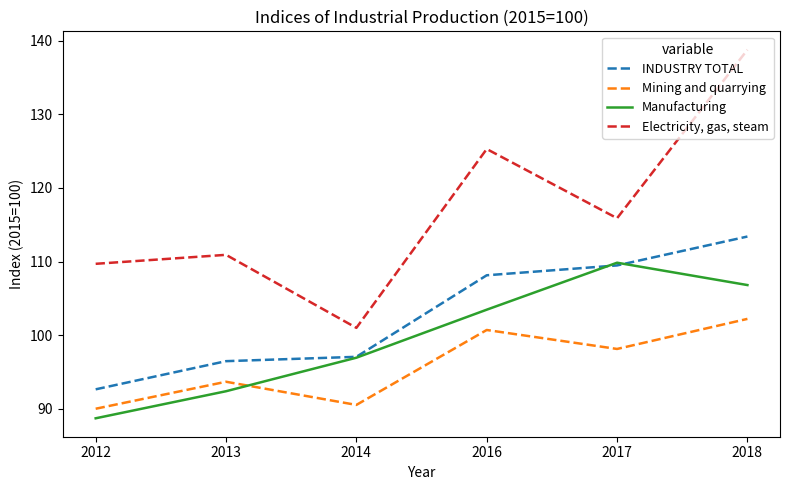

What is the average value of the INDUSTRY TOTAL series?

102.9